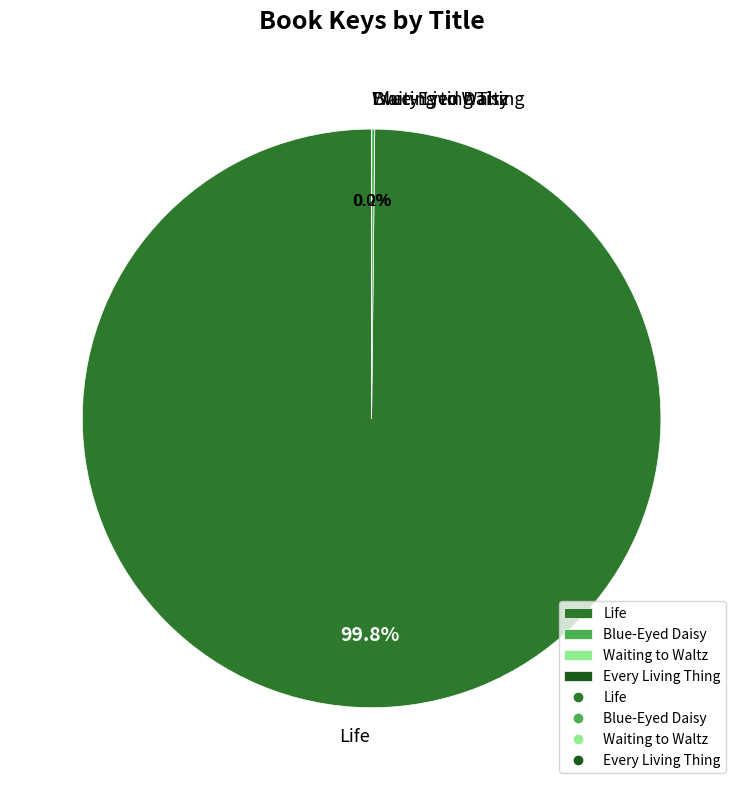

What is the majority slice?

Life